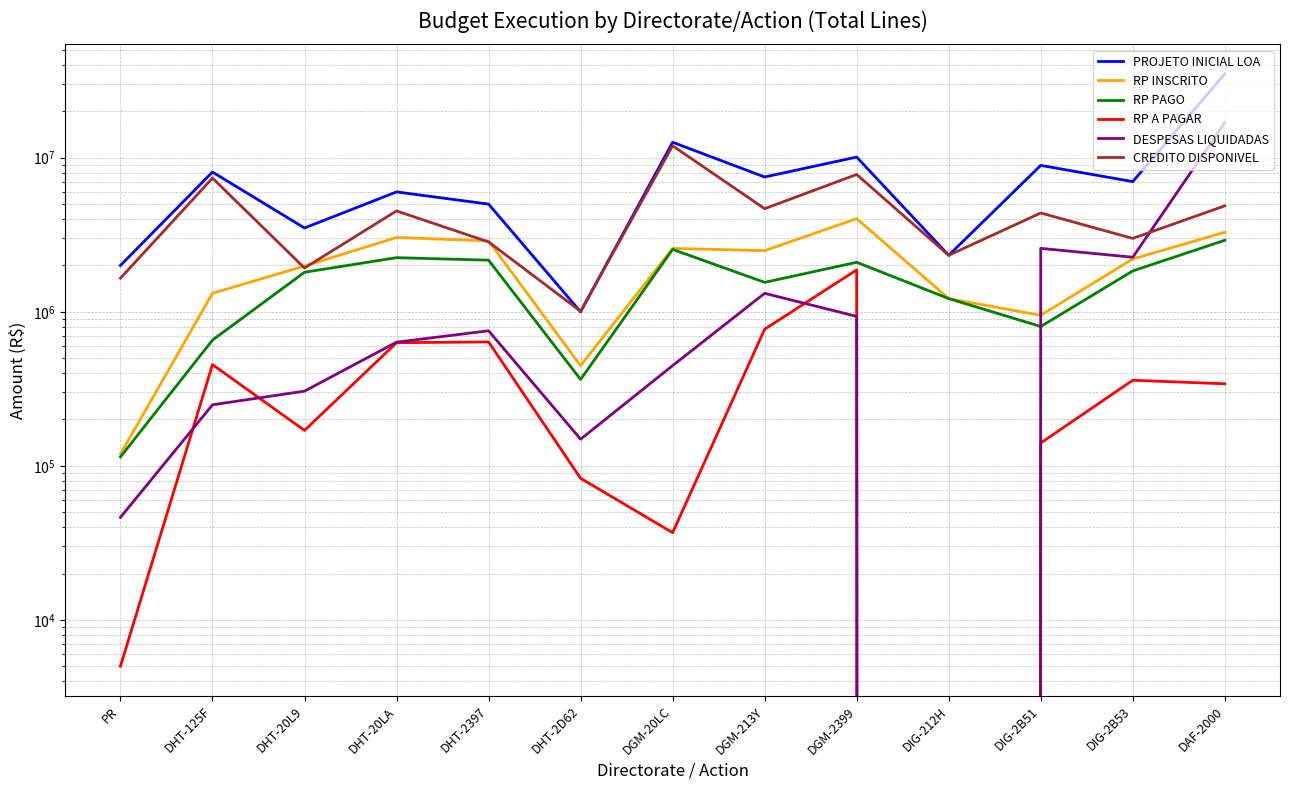

How many lines are shown in the chart?

6